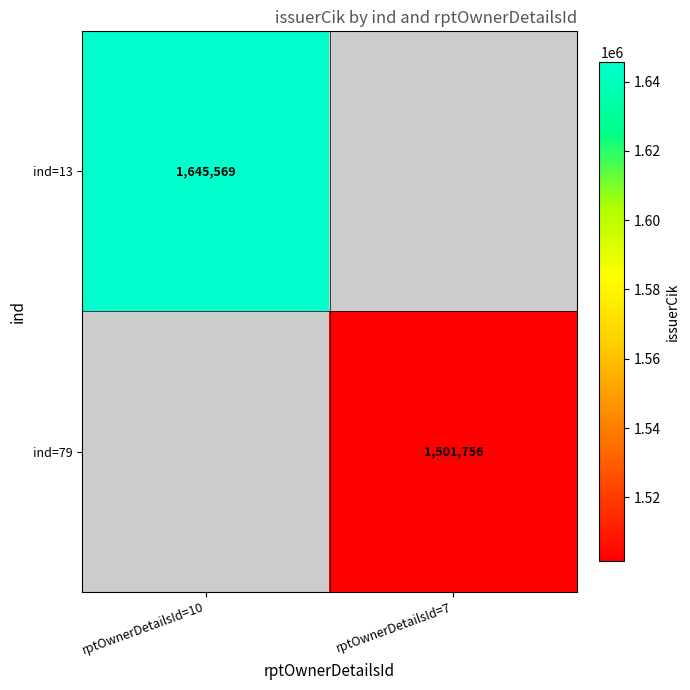

The ind=79 series shows 2375027 at rptOwnerDetailsId=7. True or false?

False